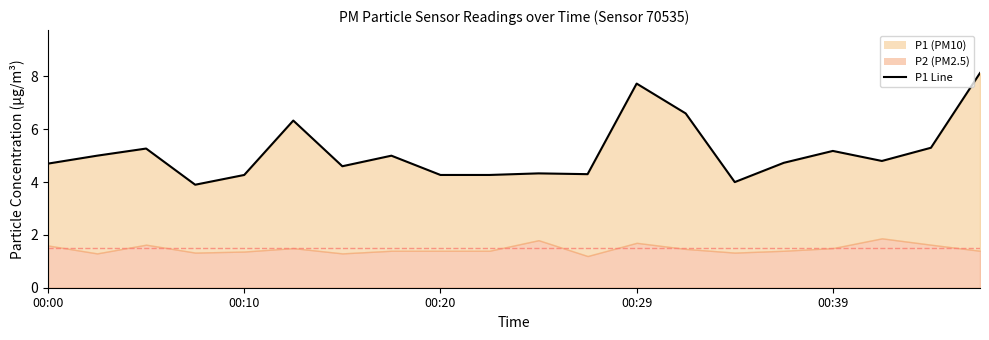

What is the value of the 16th point from the left?

4.7